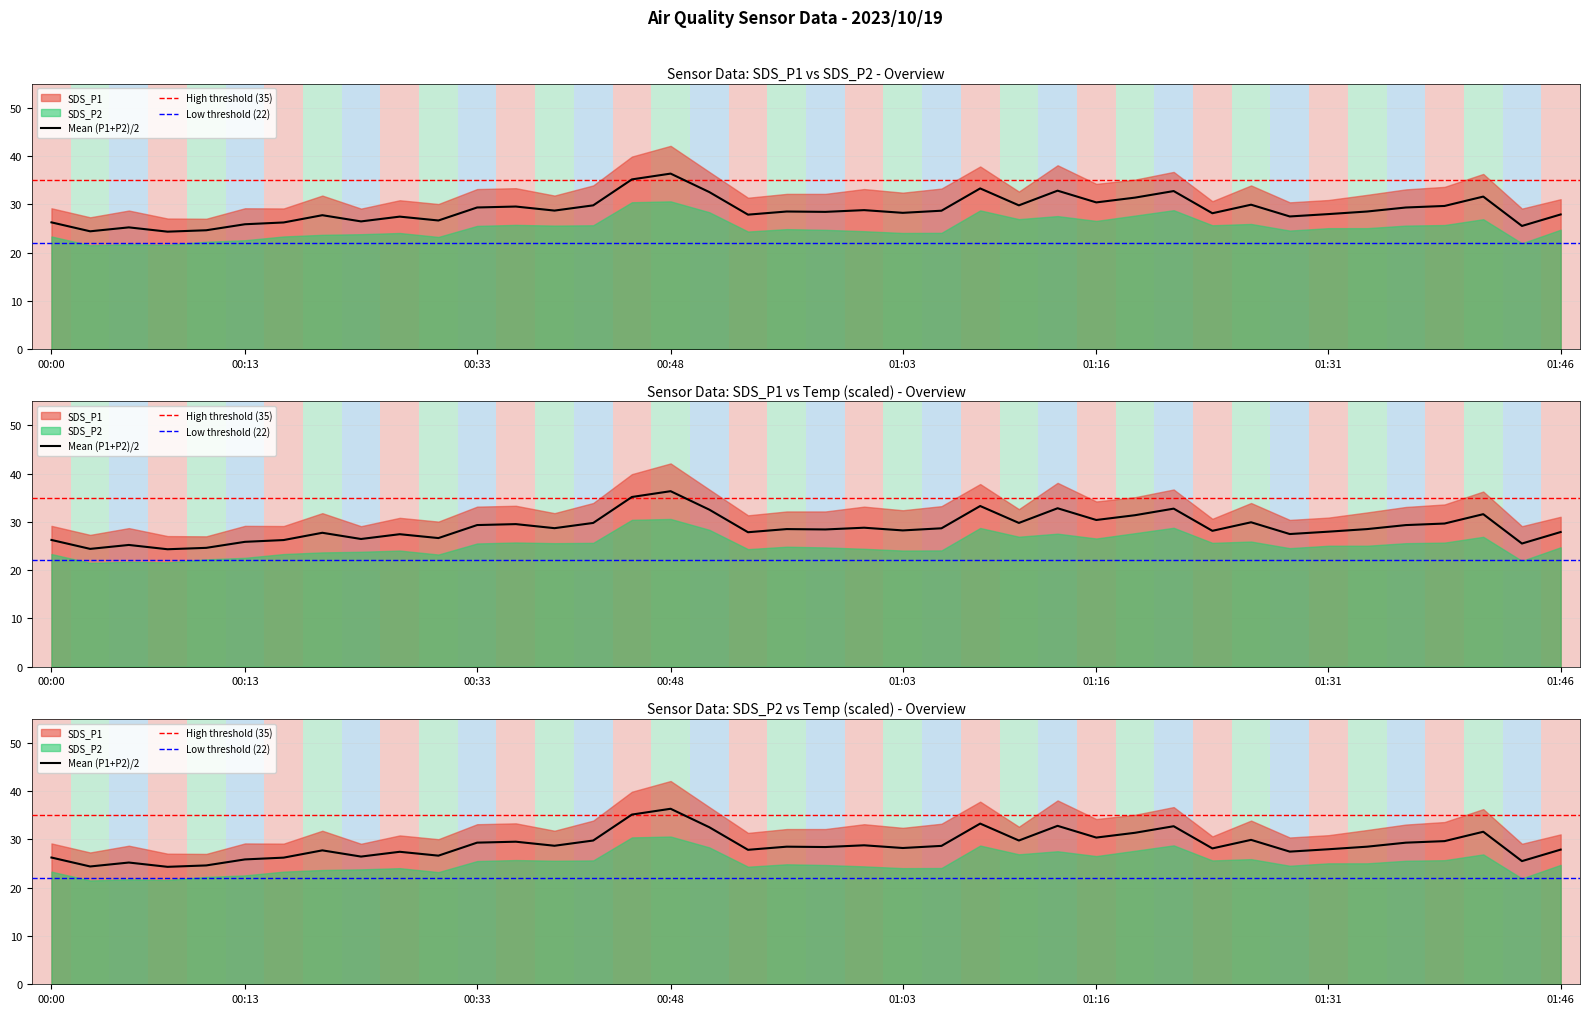

Which category has the highest value across all series?

00:48